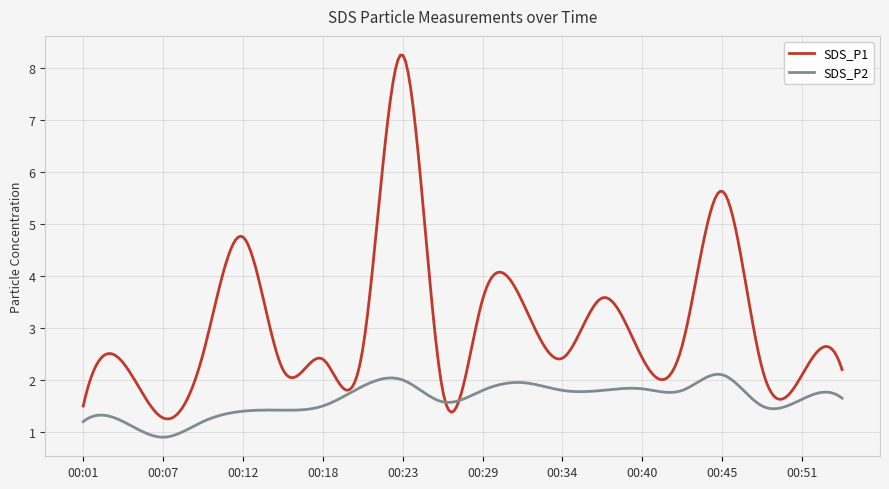

How many distinct data groups are displayed?

2